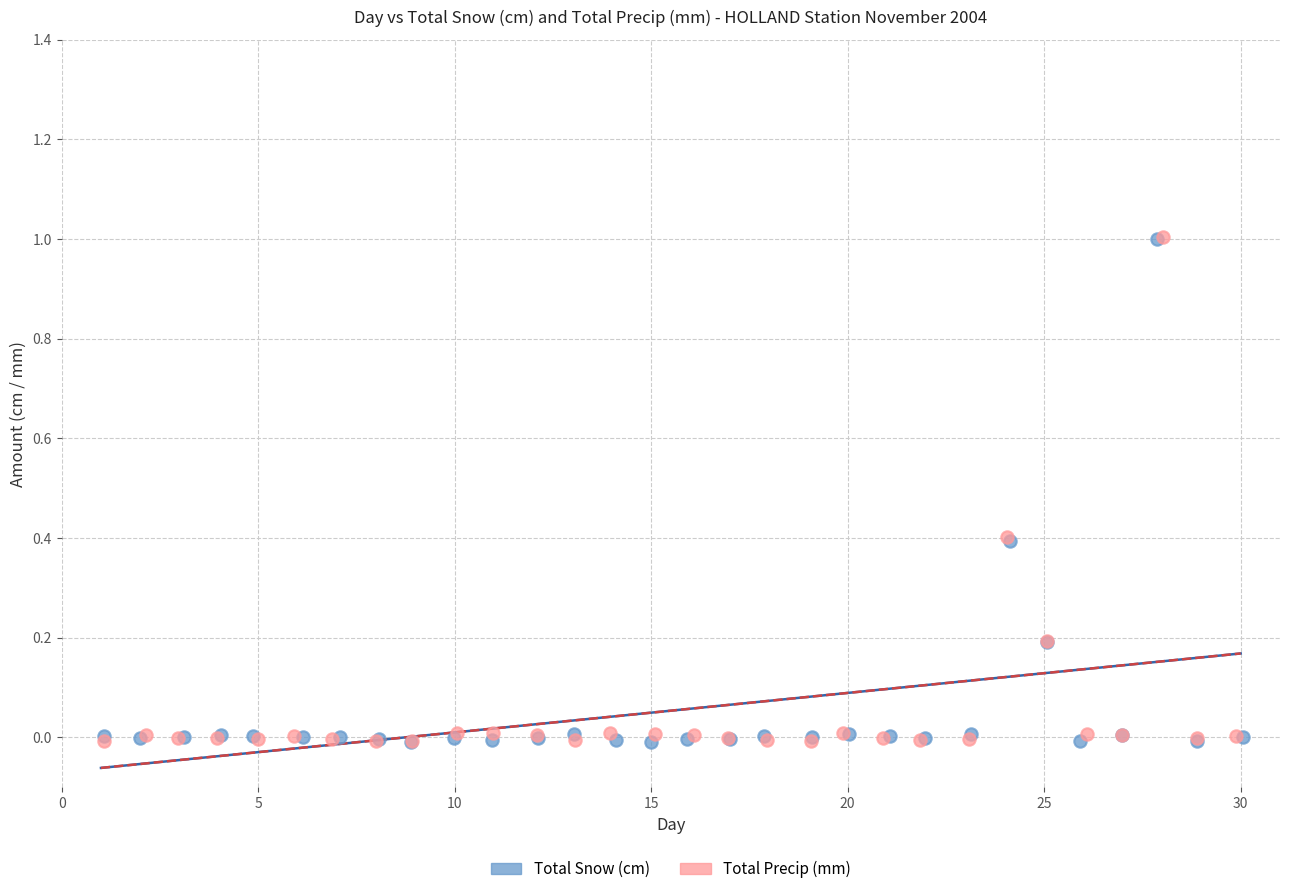

Which series has the widest spread of Y values?

Total Precip (mm)